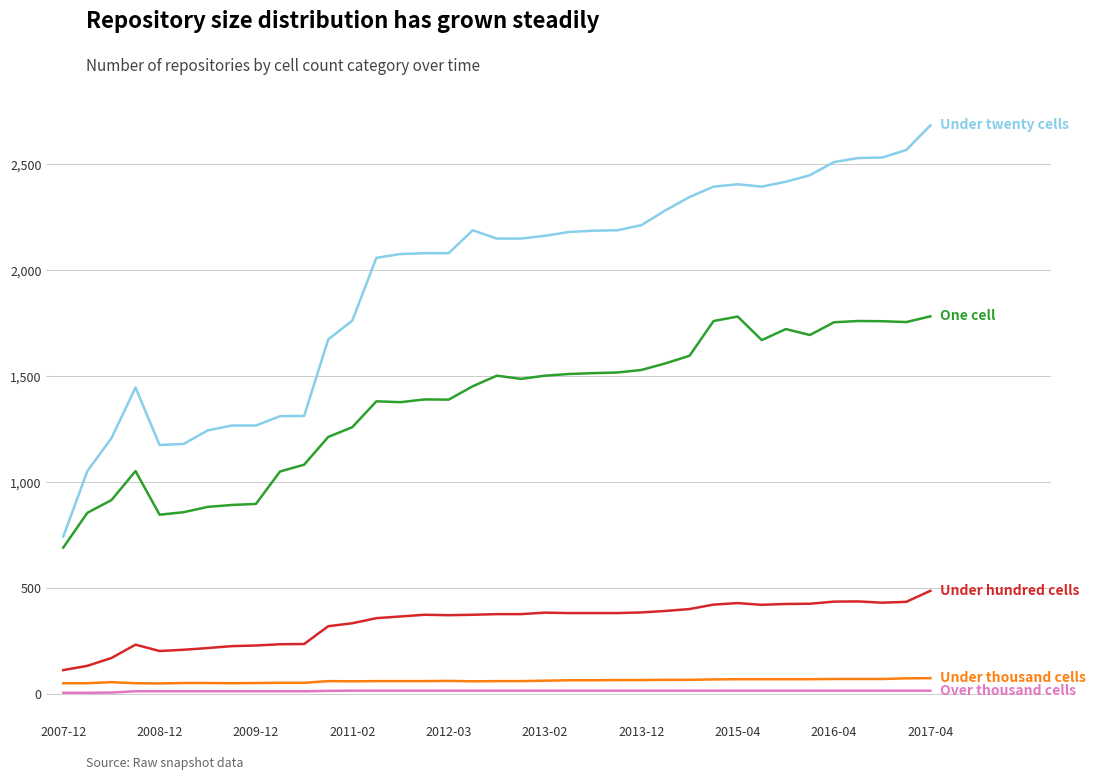

What is the greatest value displayed?

2684